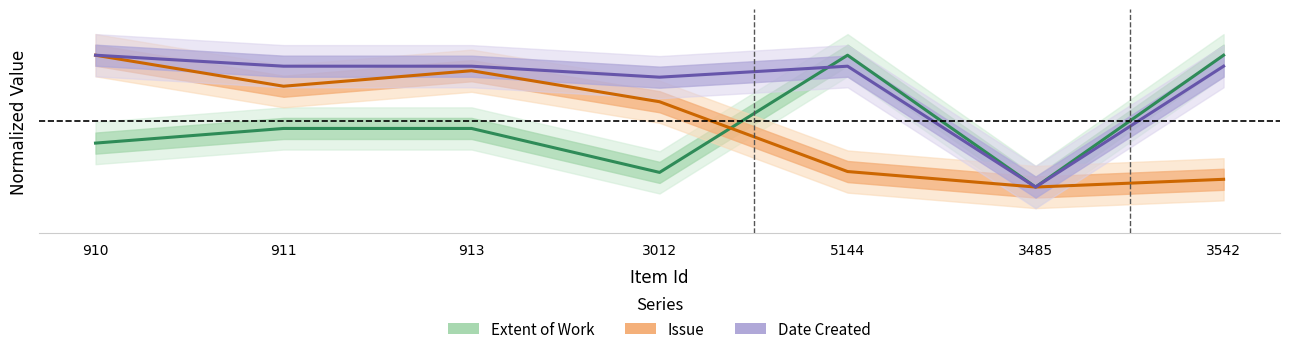

What is the value of the Extent of Work point at the 2nd from the left?

0.4